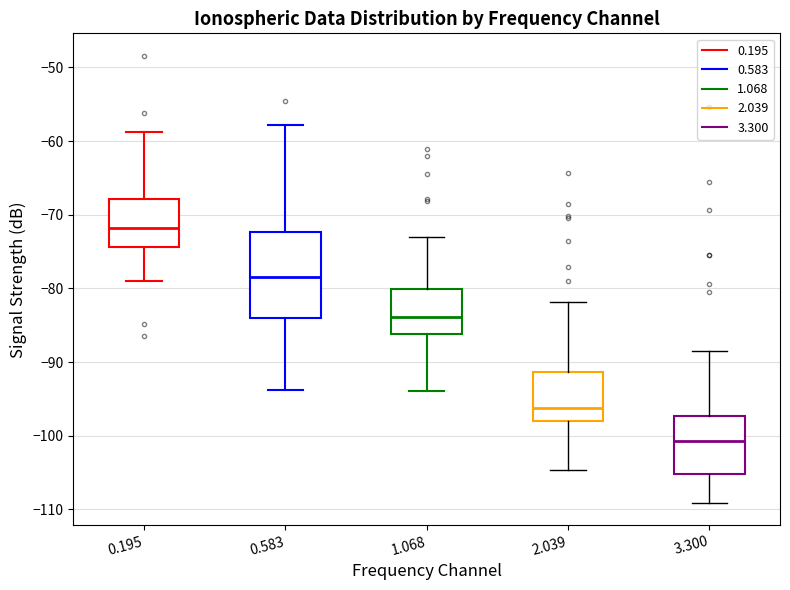

Which box has the highest median line?

0.195